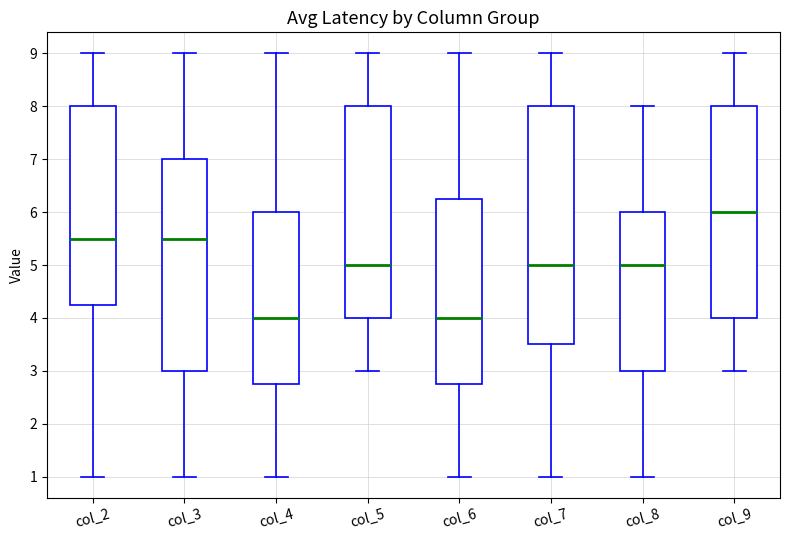

Which box's median line is the highest?

col_9